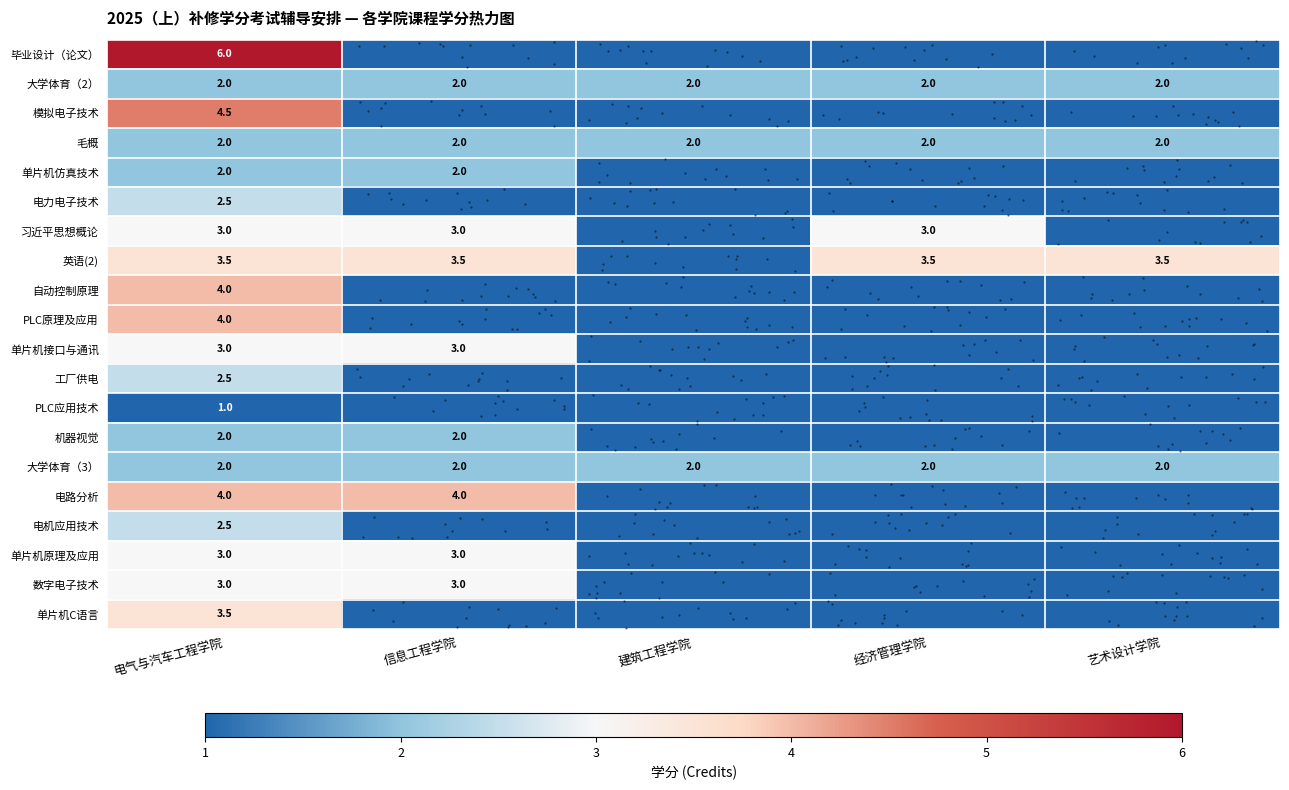

Count the number of categories in the chart.

5